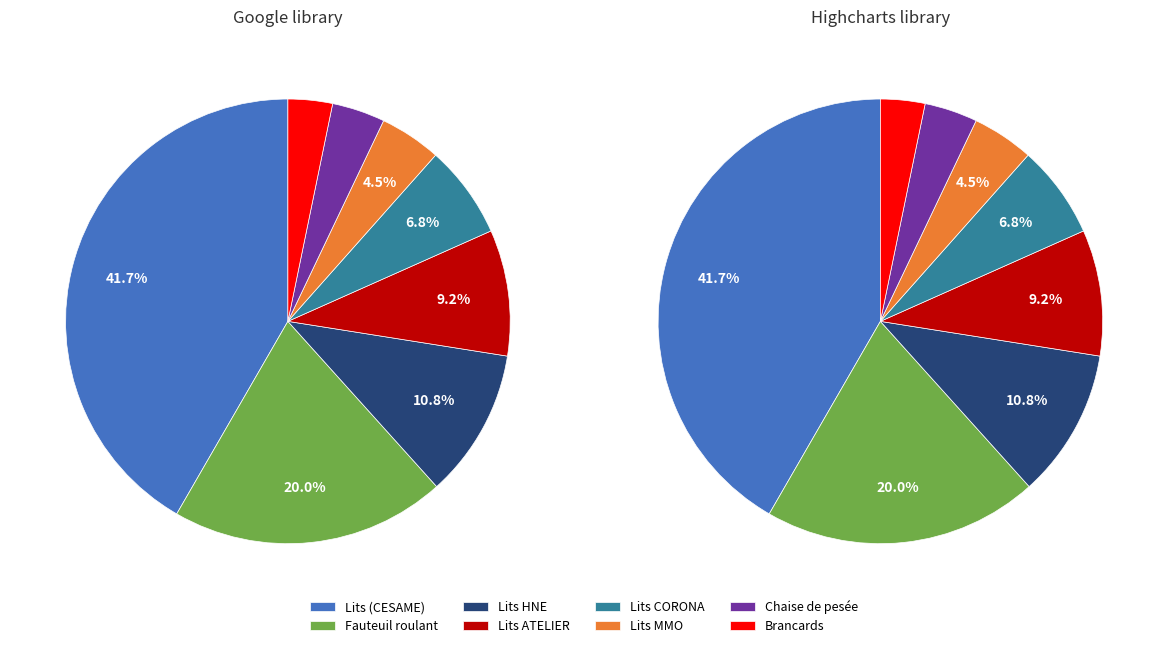

To the nearest percent, what is the average slice percentage?

12%